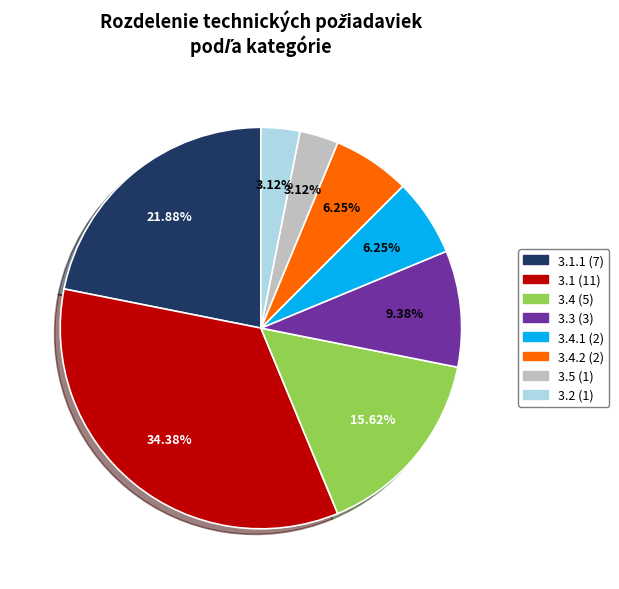

Which category has the biggest portion of the pie?

3.1 (11)